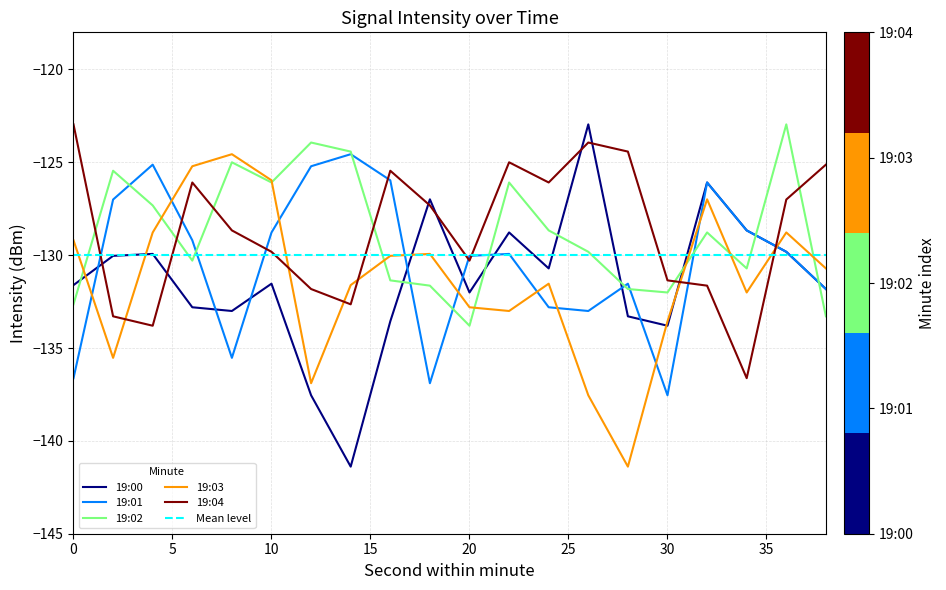

Which series has the largest total across all categories?

19:04